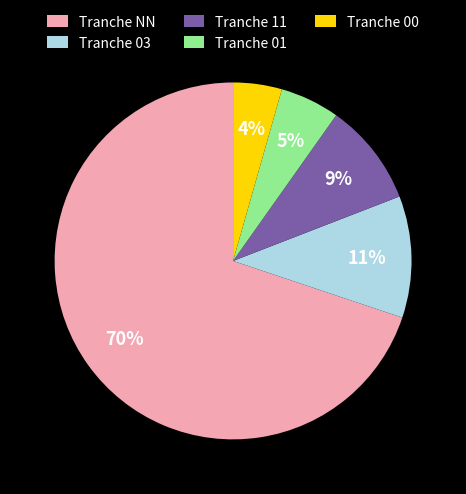

True or false: Tranche NN accounts for 70% of the total.

True